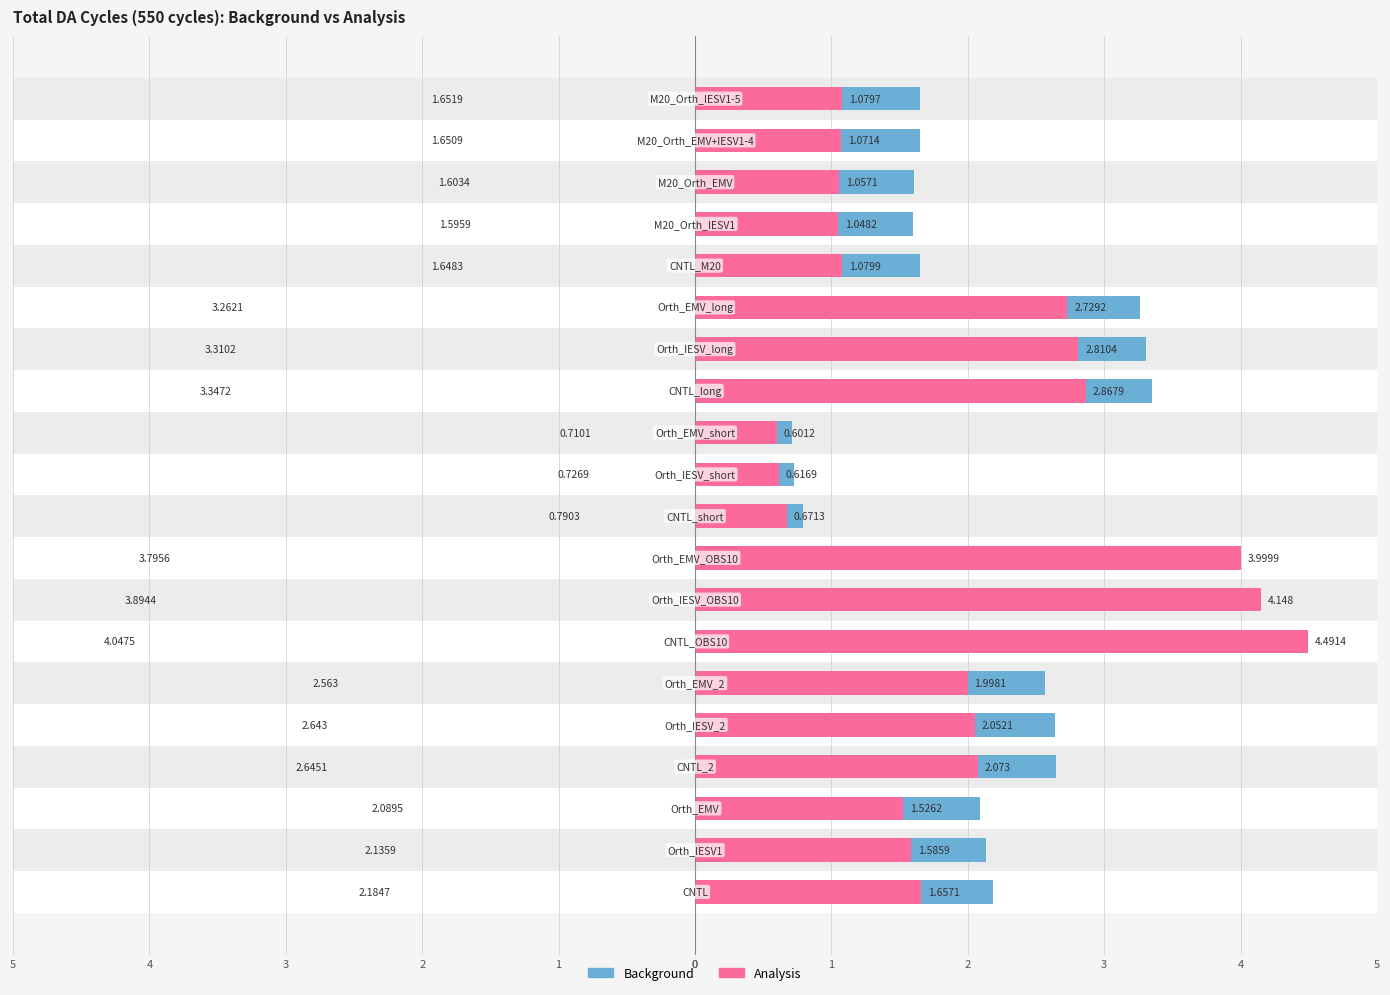

How many distinct data groups are displayed?

2